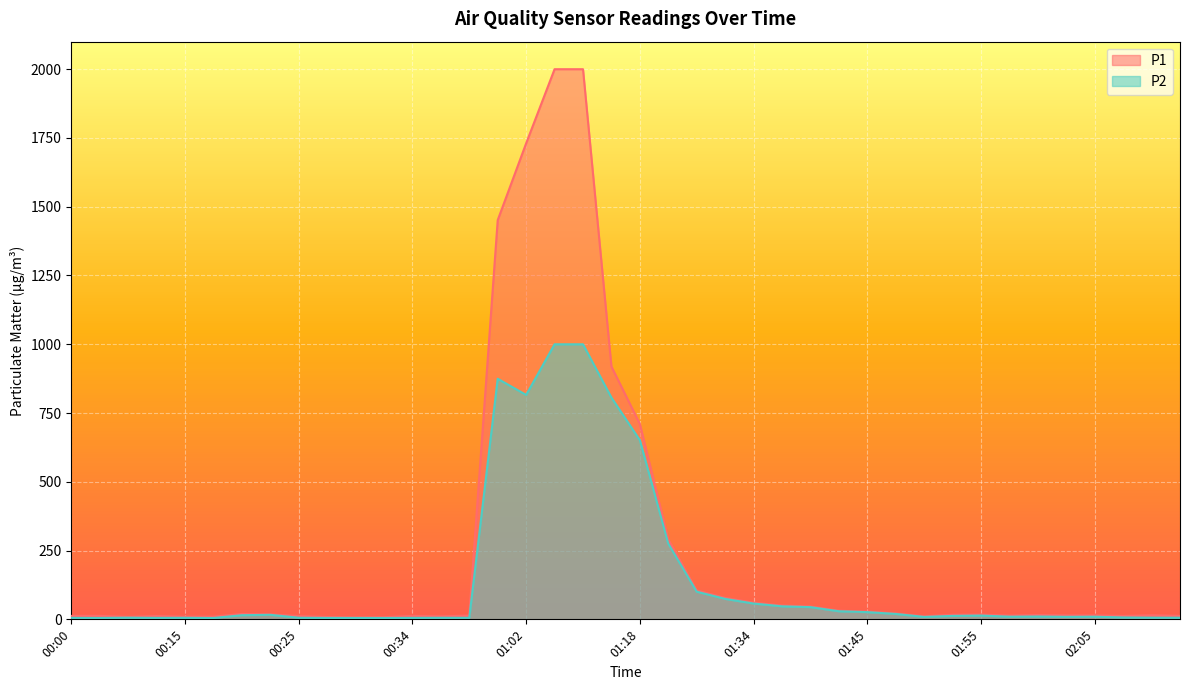

What is the difference between the highest and lowest values at 01:45?

1.9